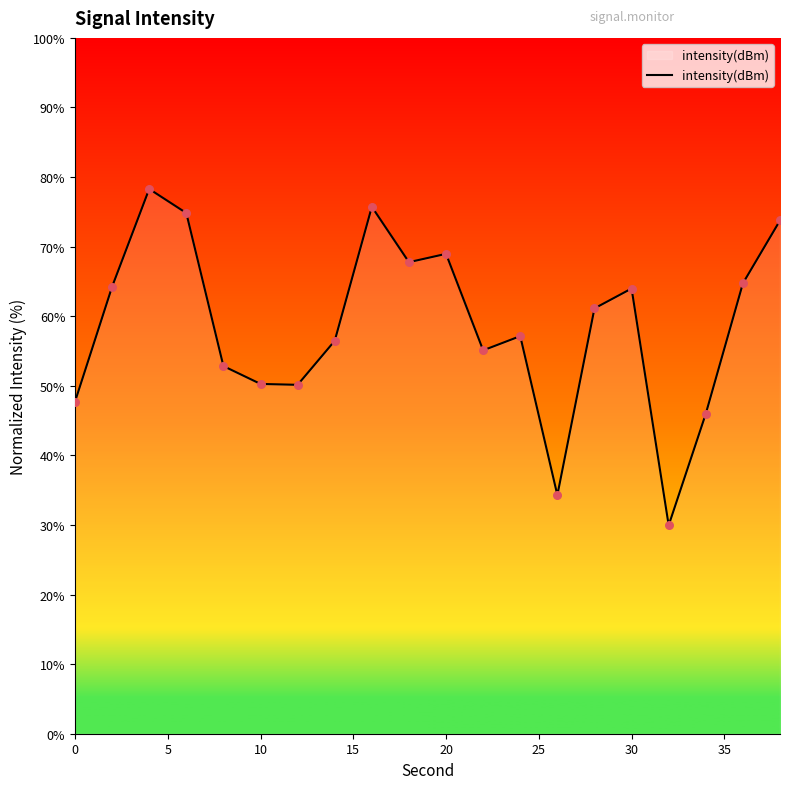

What is the maximum value shown in the chart?

78.3